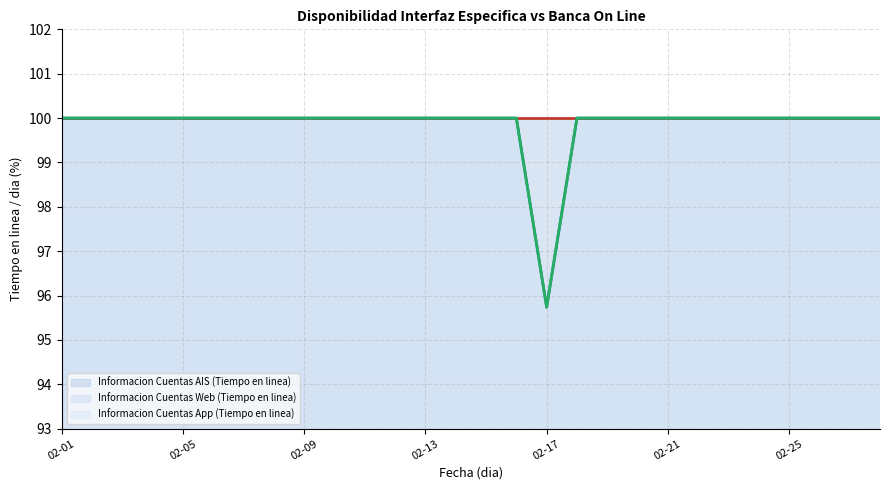

The value of Informacion Cuentas AIS (Tiempo en linea) (linea) at 02-25 is 100.0. True or false?

True